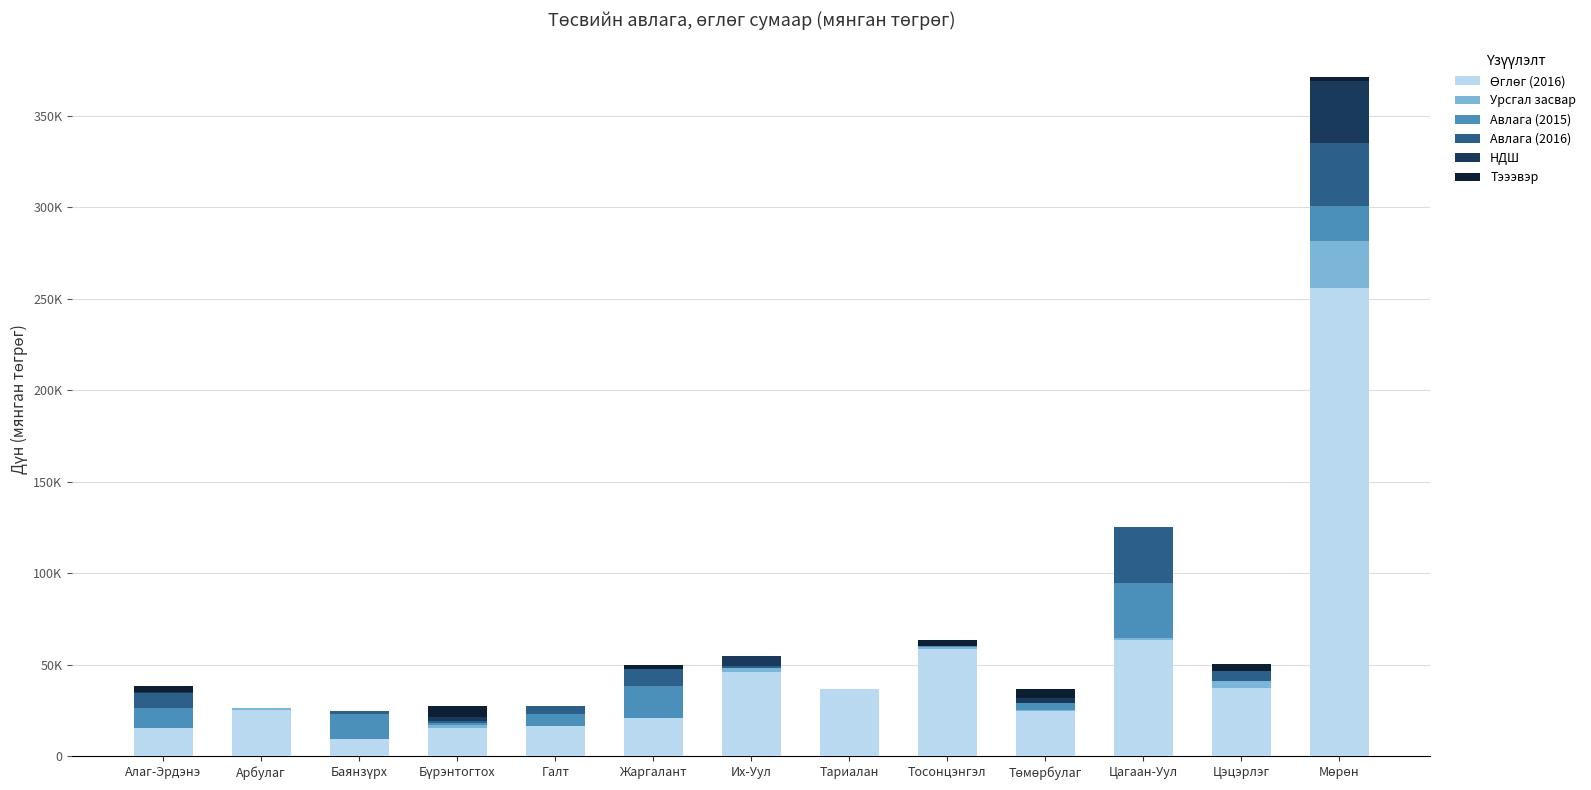

Are the bars grouped side by side (vs. stacked)?

No